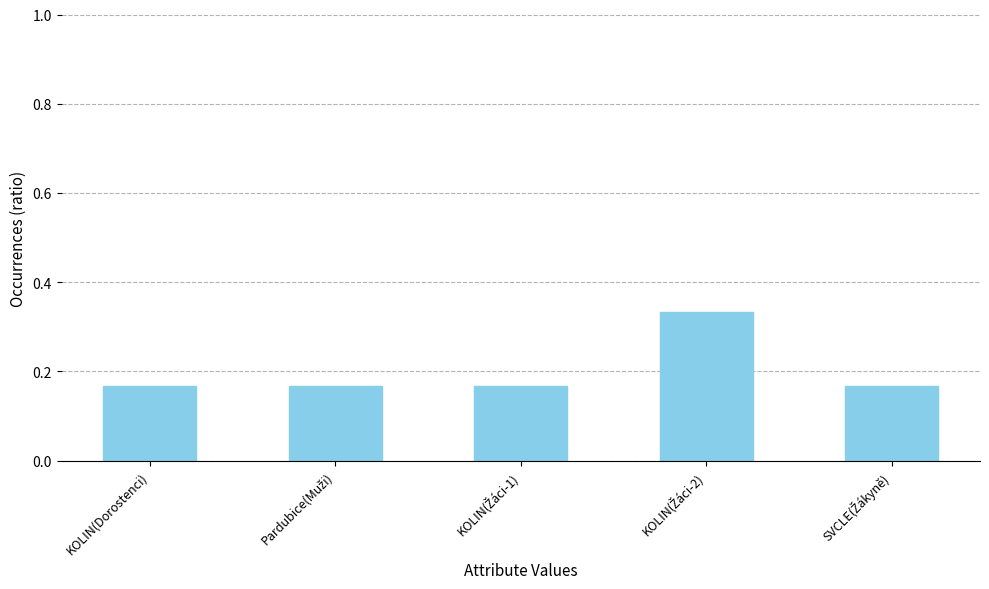

Count the values in the range 0 to 1.

5